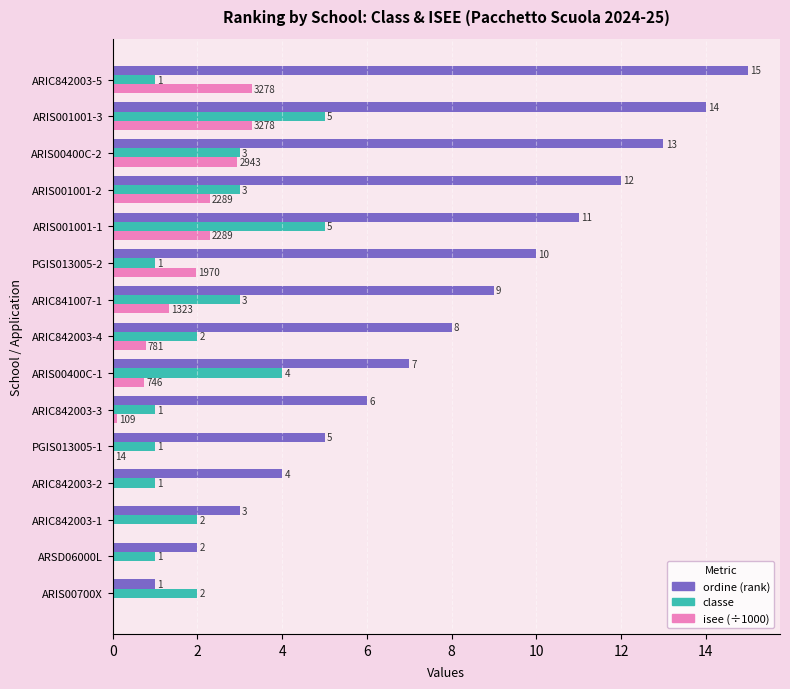

True or false: classe has a value of 2.9 at ARIS00700X.

False